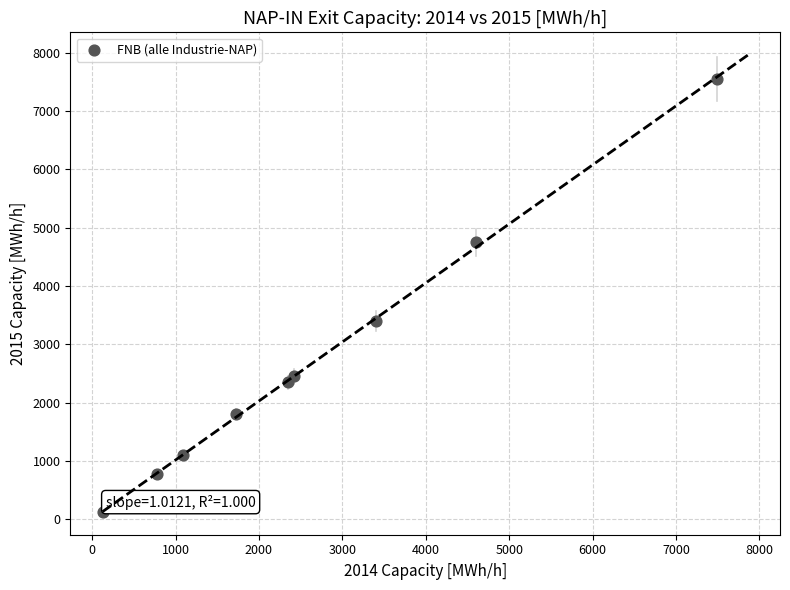

What Y value in the scatter plot is closest to 3838?

3402.0